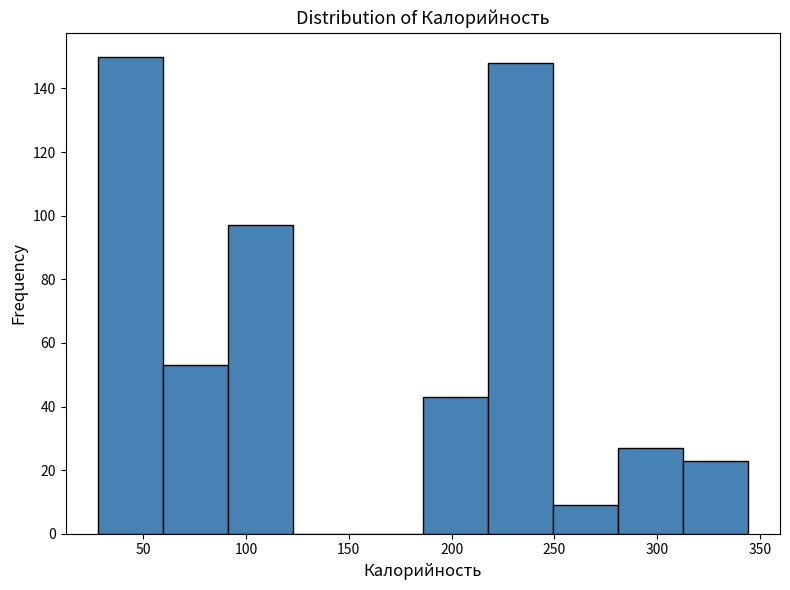

What is the height of the bar covering 60 to 90 on the x-axis? Neither the bar edges nor the heights are printed on the chart, so give them approximately, as read against the axes.

54